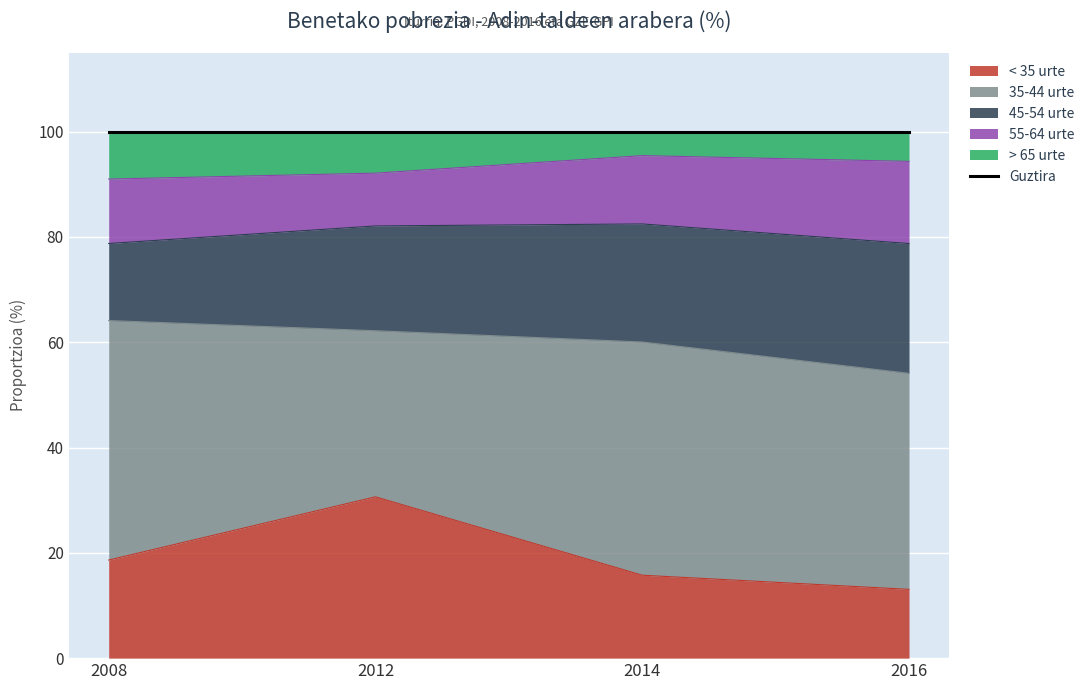

What value does the < 35 urte series have at 2014?

15.8